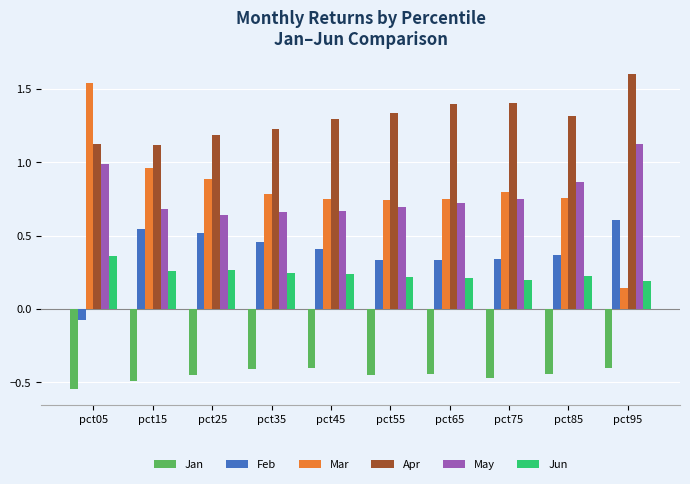

The Jun series shows 0.2 at pct85. True or false?

True